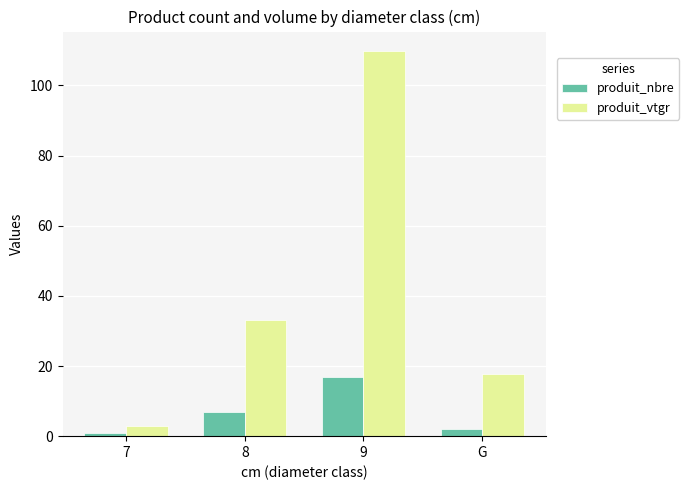

List the series in order of their peak value, lowest first.

produit_nbre, produit_vtgr